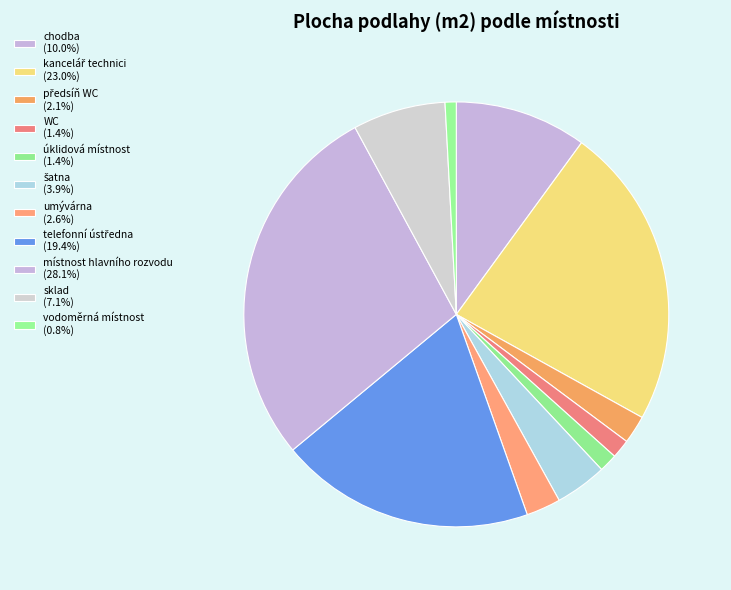

How many segments does this pie chart have?

11